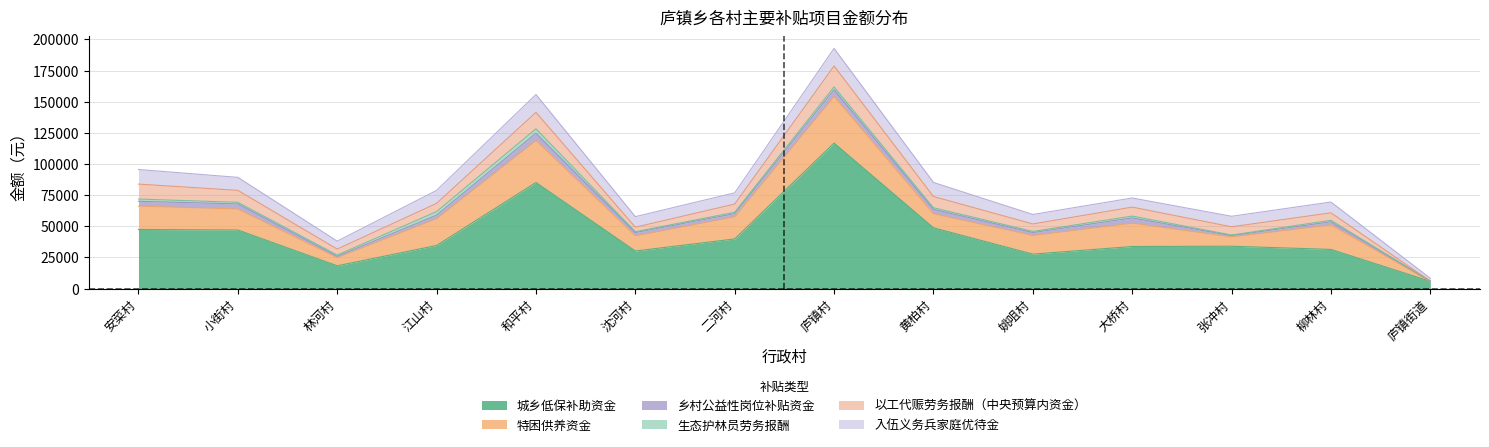

At how many categories does at least one series exceed 43974?

5